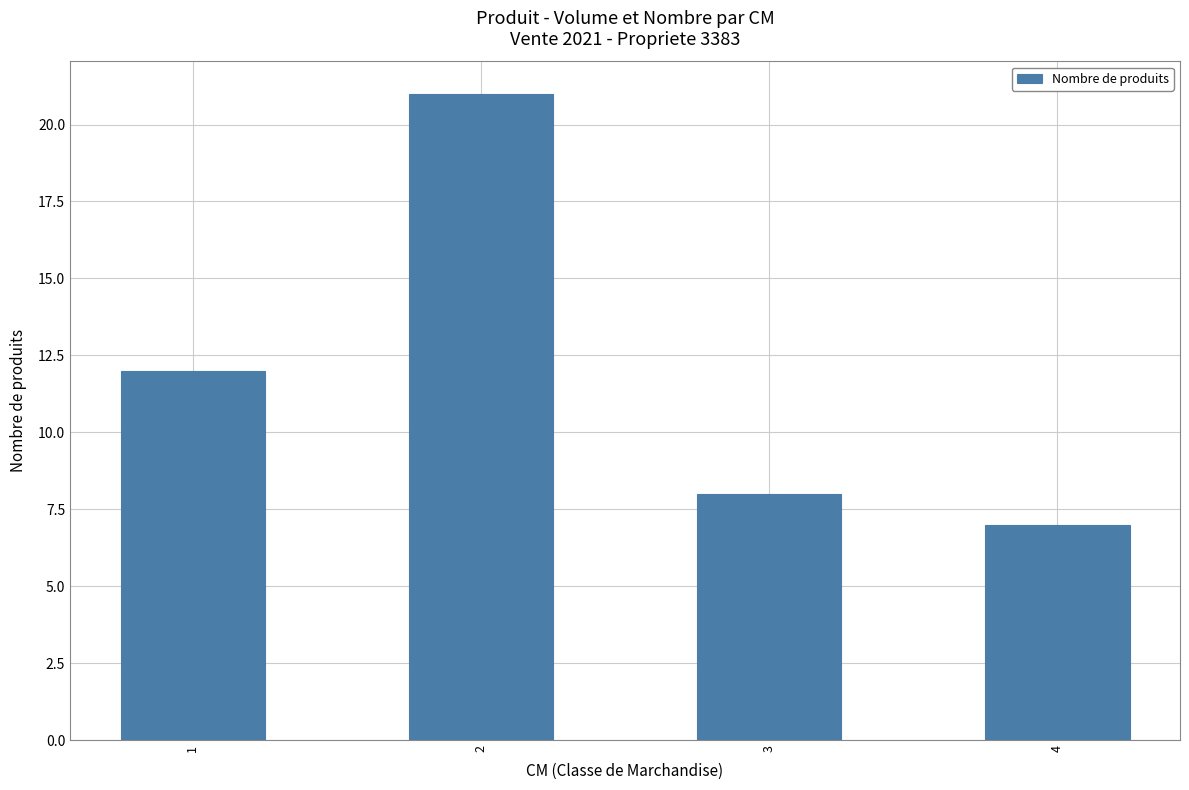

Between 4 and 2, which is larger?

2